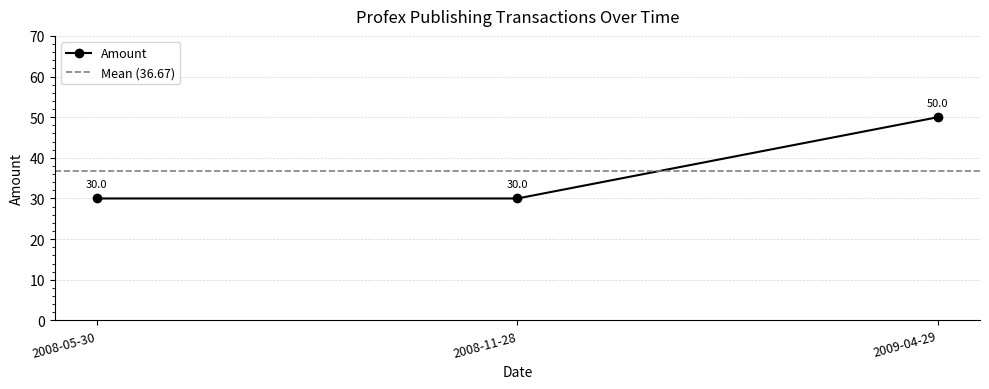

What is the sum of the values at 2009-04-29 and 2008-11-28?

80